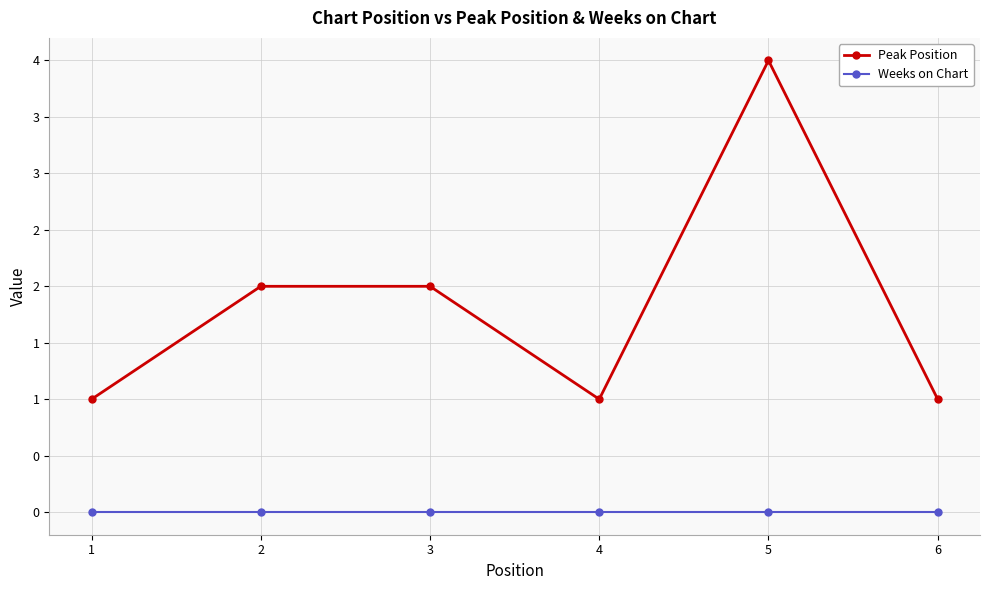

Does the chart have visible grid lines?

Yes